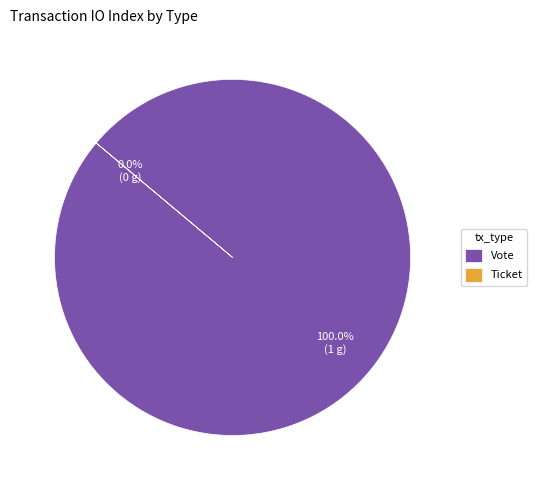

Does Vote account for over 50% of the chart?

Yes